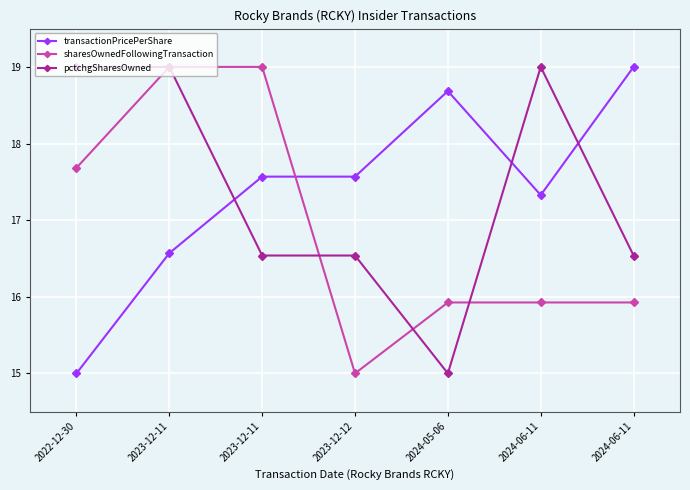

How many lines are shown in the chart?

3